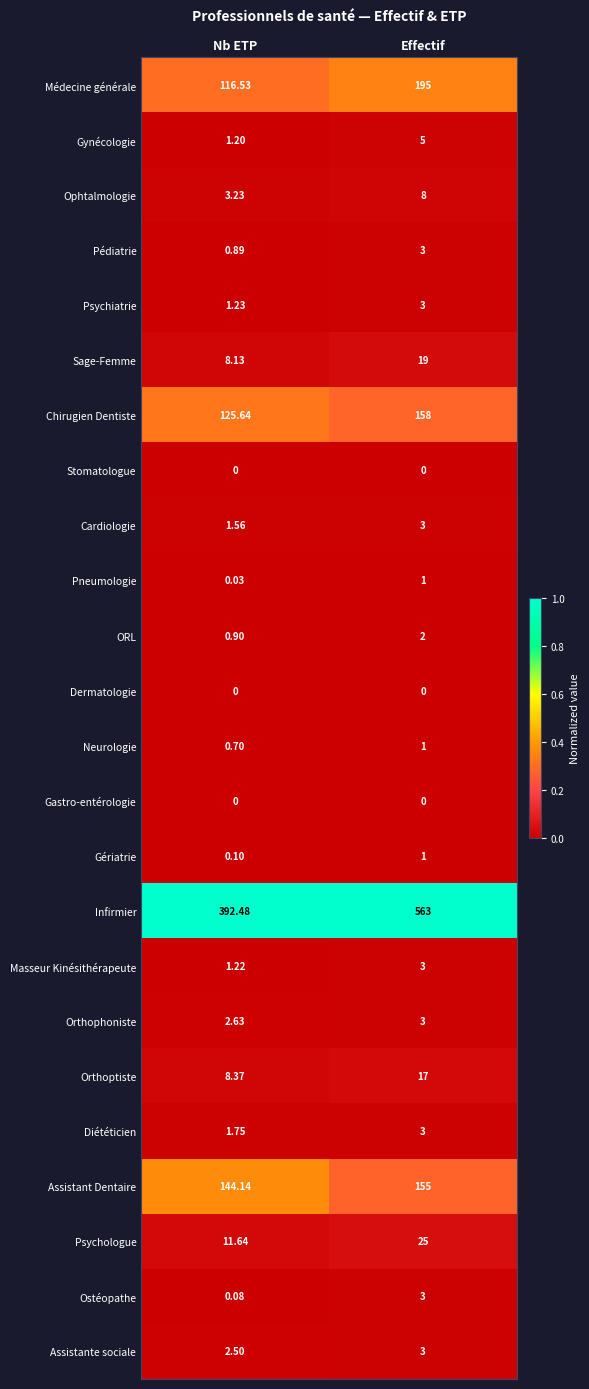

Which category has the highest value in the Assistant Dentaire series?

Effectif